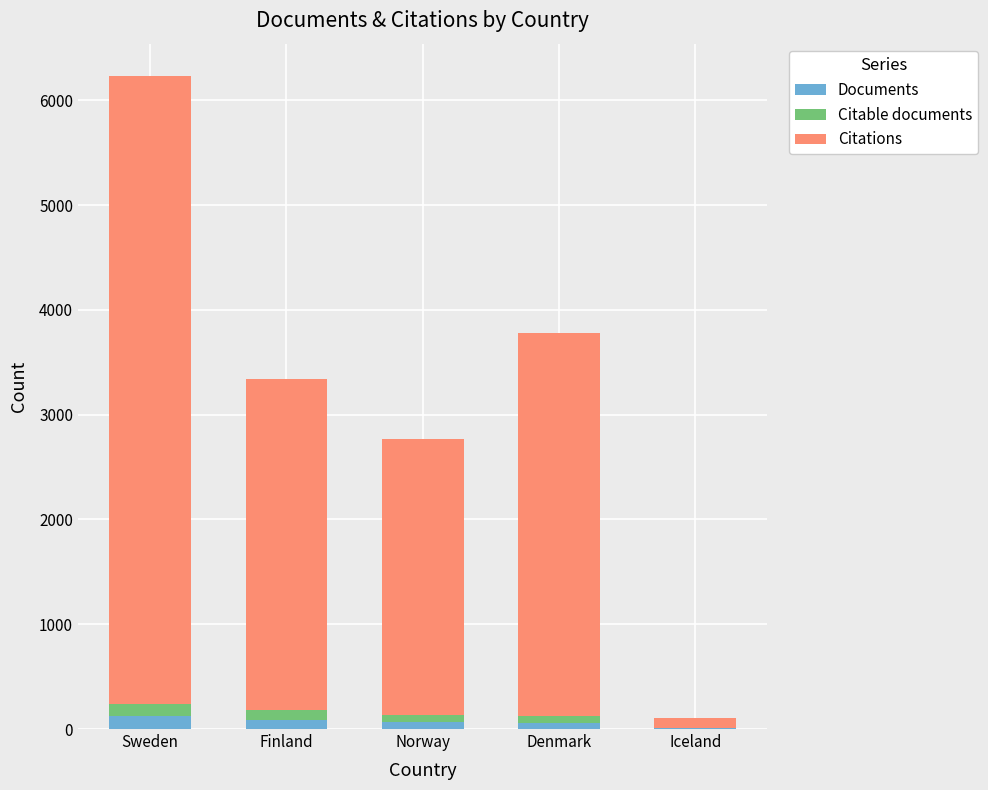

At which category is the sum across all series the highest?

Sweden